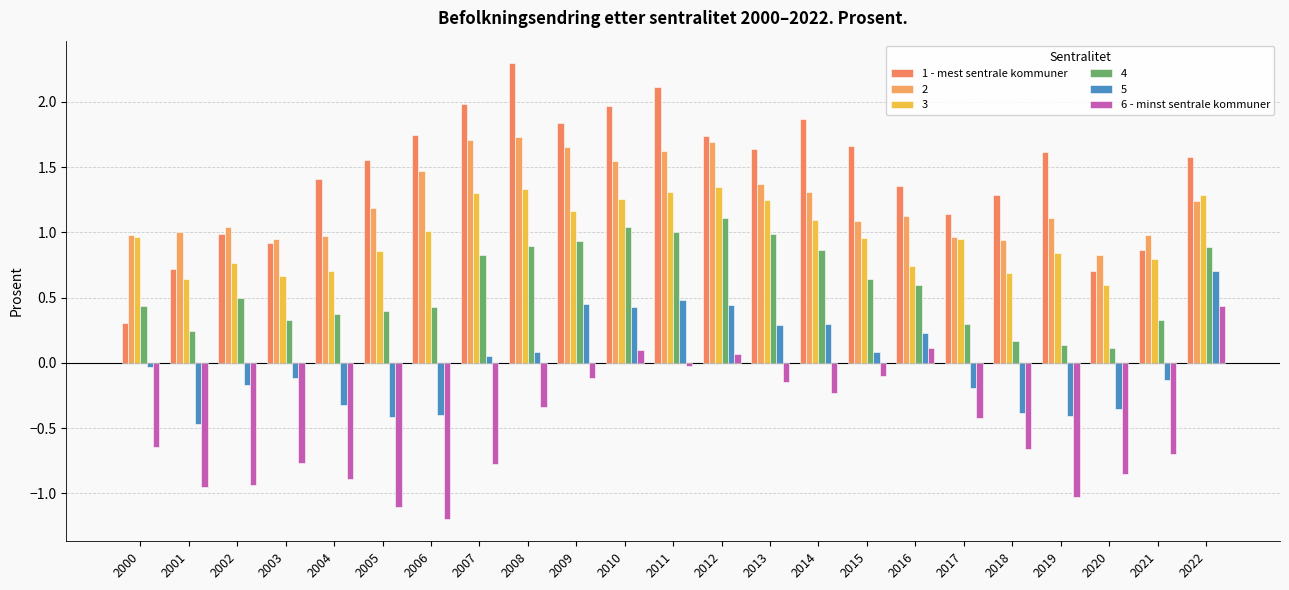

How many groups of bars are there?

23